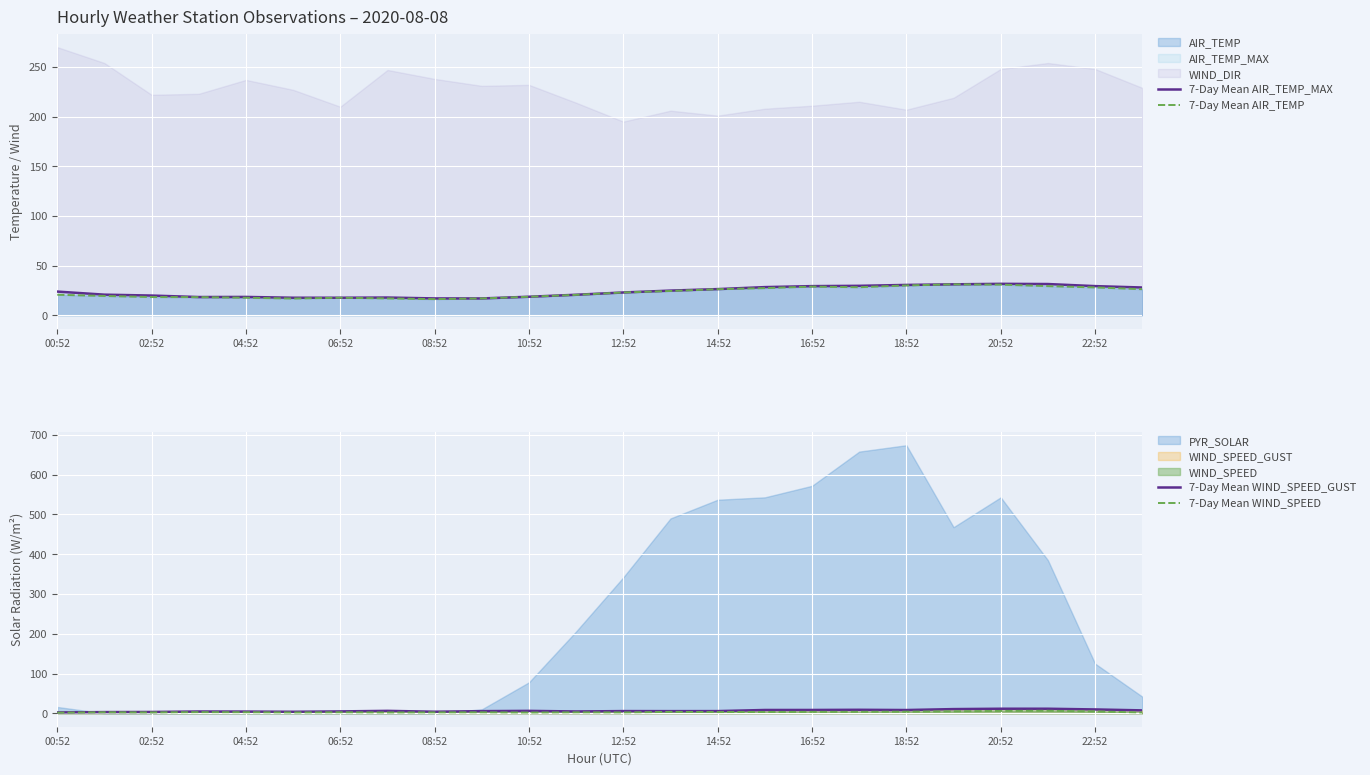

What is the lowest value of the 7-Day Mean AIR_TEMP_MAX series?

16.9